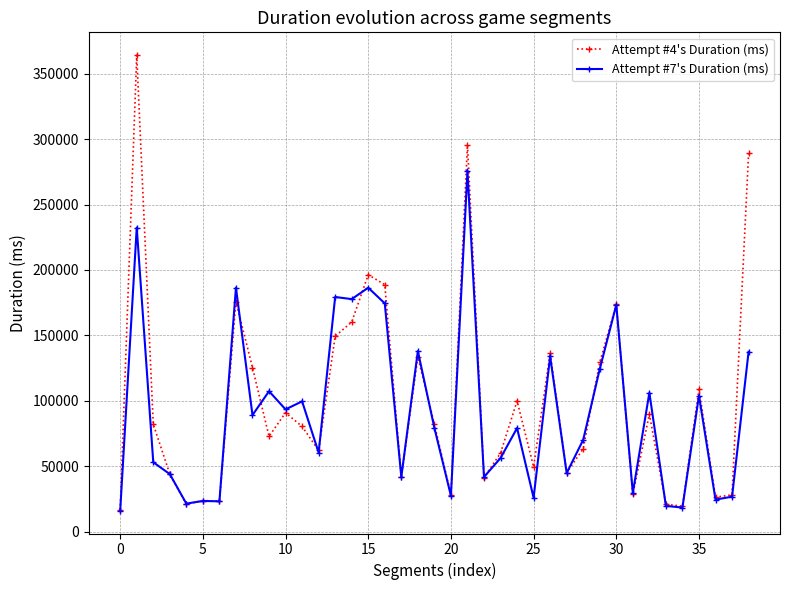

What is the minimum value shown in the chart?

16021